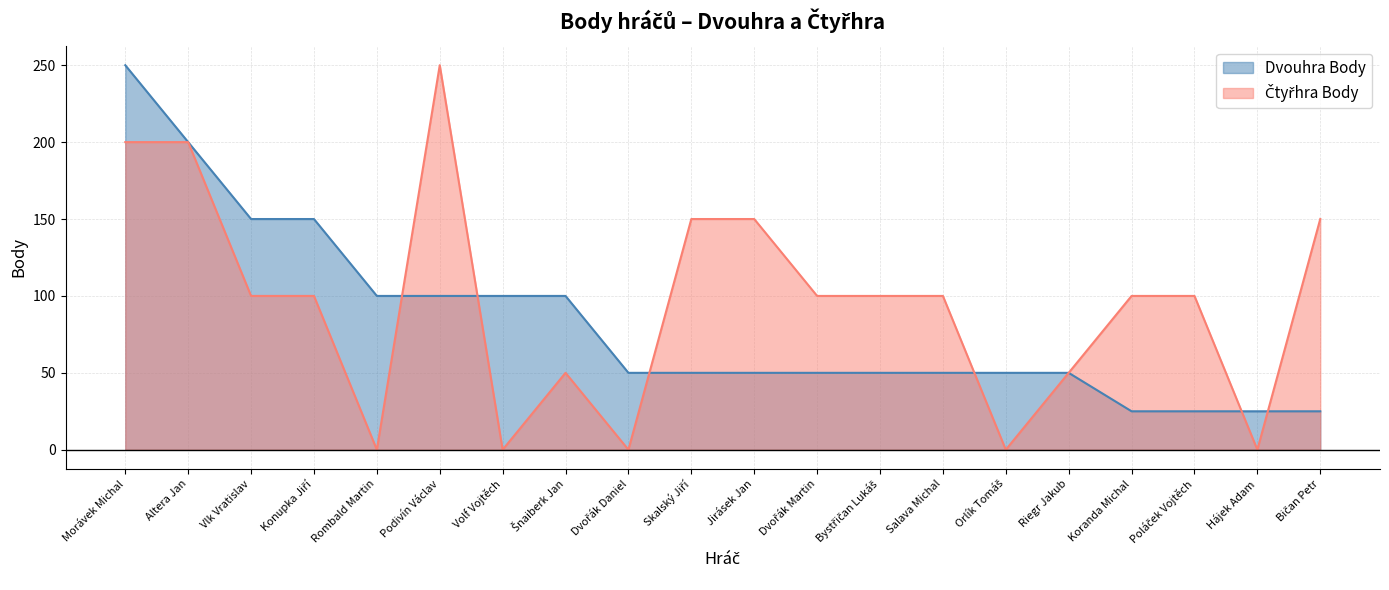

How many distinct data groups are displayed?

2